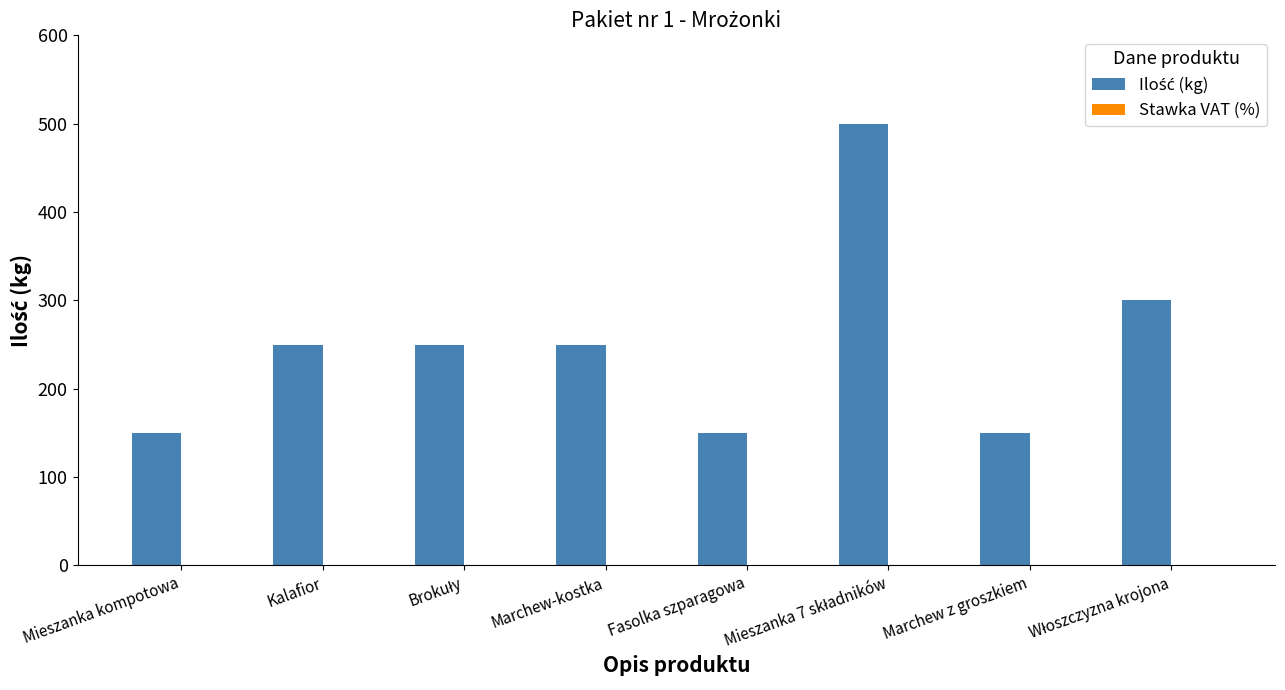

Which label corresponds to the smallest value in the chart?

Mieszanka kompotowa